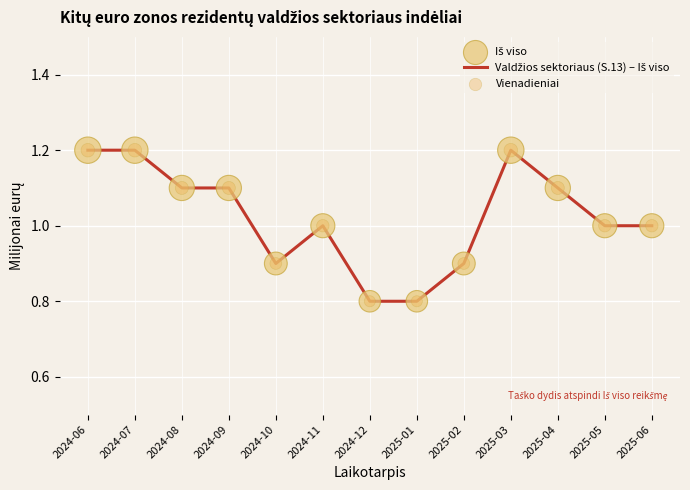

Is it true that the value at 2025-05 is 1.0?

True